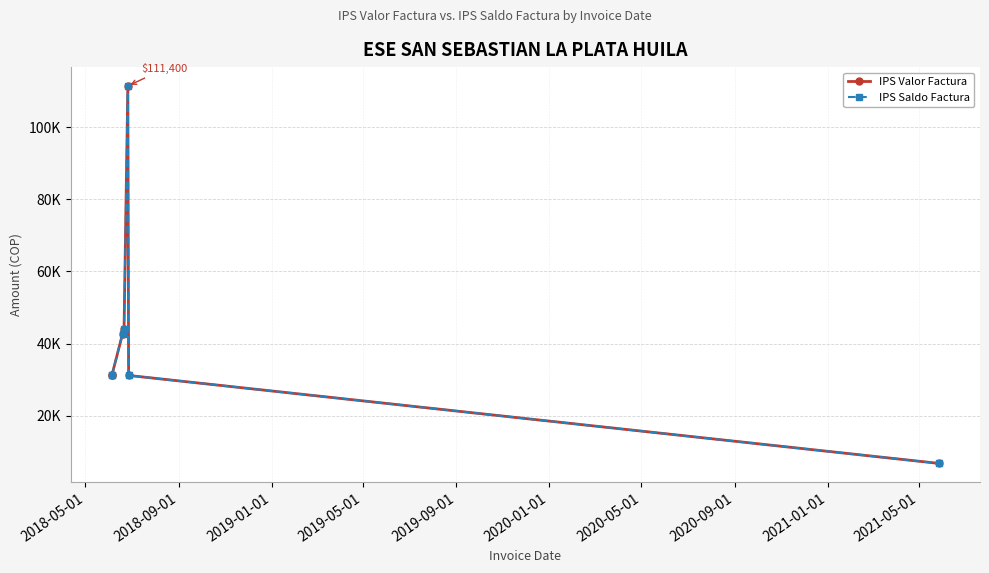

Does the chart display data point markers on the line(s)?

Yes